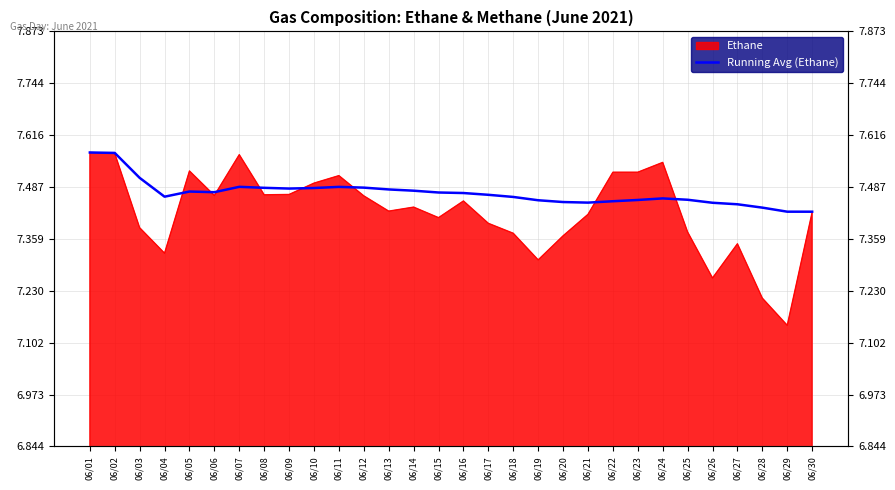

Which has a higher value, 06/30 or 06/22?

06/22